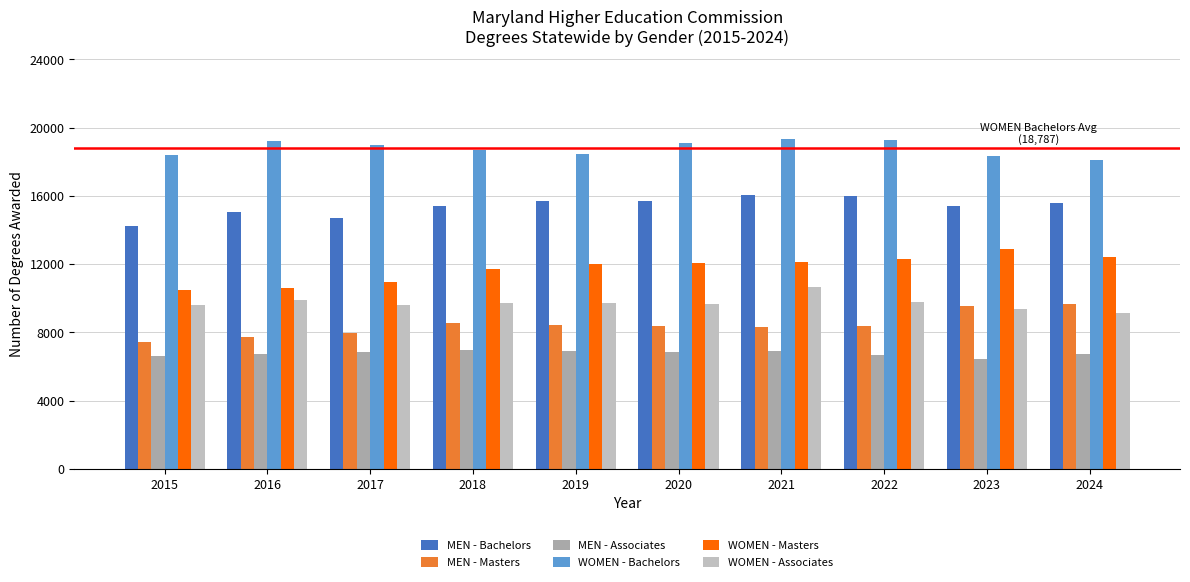

Which series changed the most between 2016 and 2021?

WOMEN - Masters